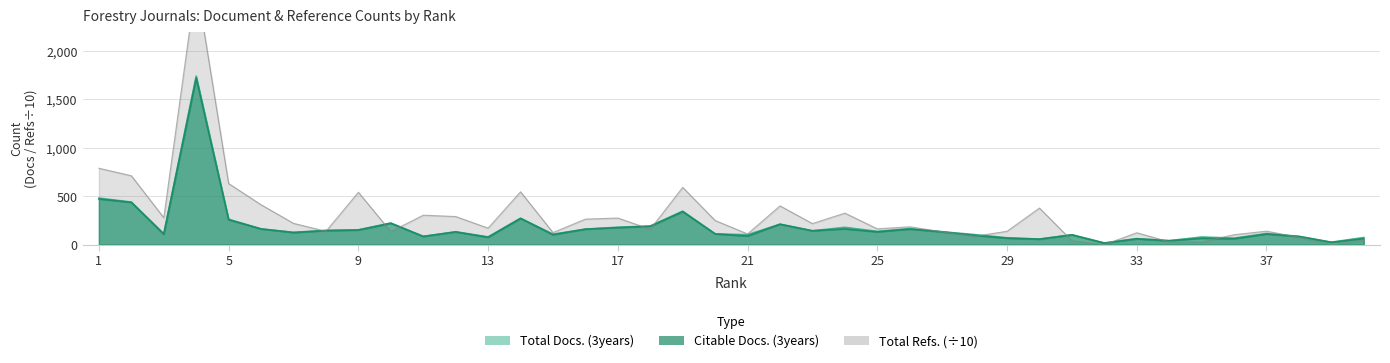

Which series has the largest range (max minus min)?

Total Refs.